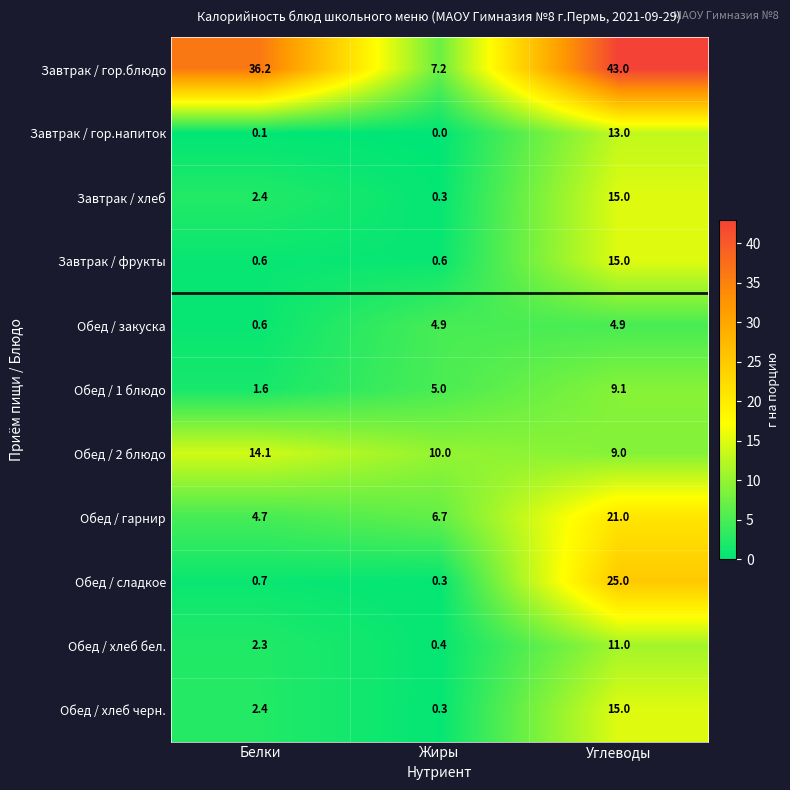

At which label is Обед / хлеб черн. closest to 7?

Белки